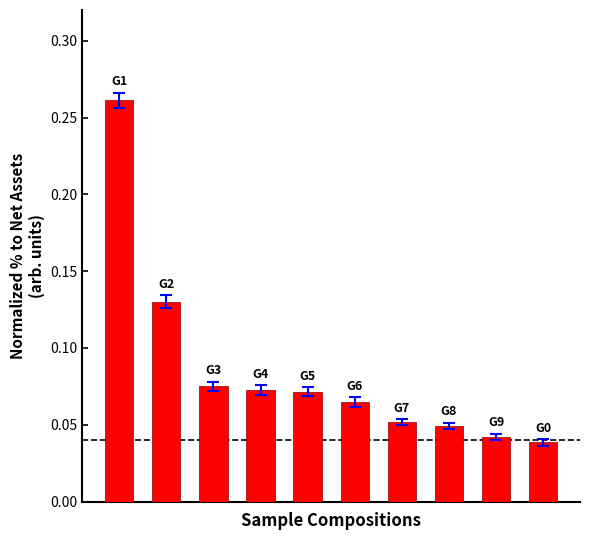

Count the values in the range 0 to 1.

10